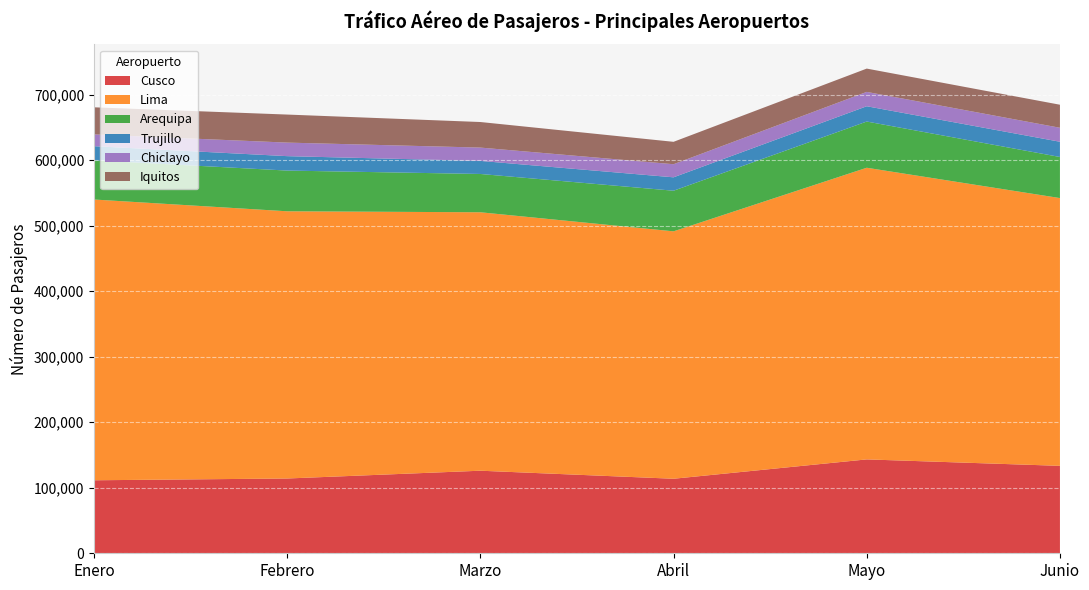

Reading right to left, extract all data points from this chart.

Cusco: 133492	143332	113781	126058	114167	111455
Lima: 408823	445281	377750	394576	407976	428664
Arequipa: 62746	70564	62011	58486	62161	59913
Trujillo: 23248	23331	20458	19950	22028	21519
Chiclayo: 21348	21923	20009	20334	20673	17972
Iquitos: 35179	35577	34198	39034	42818	41370